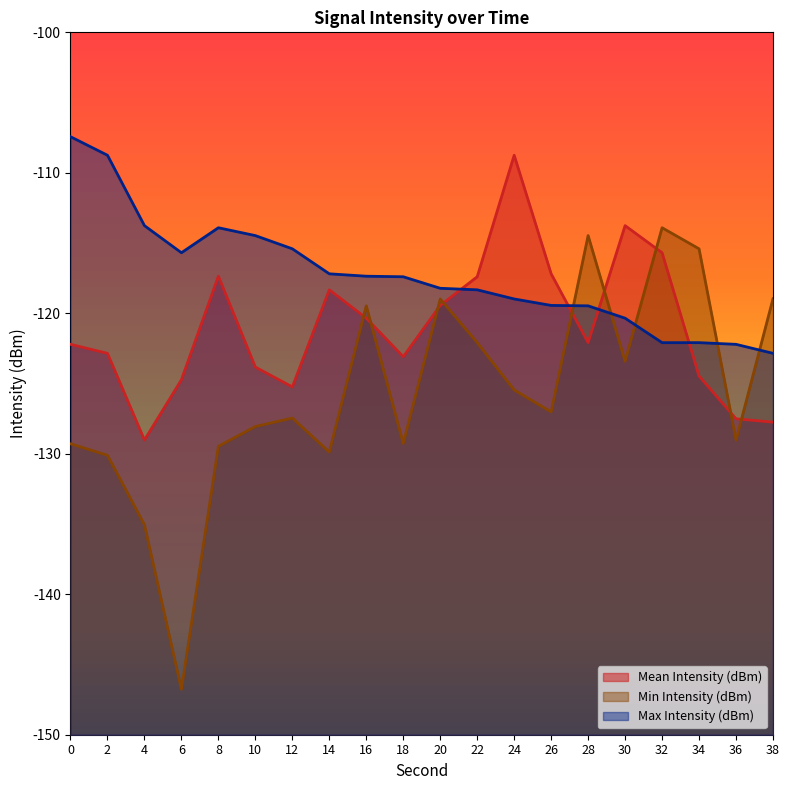

What is the spread (max minus min) of values at 2?

21.4